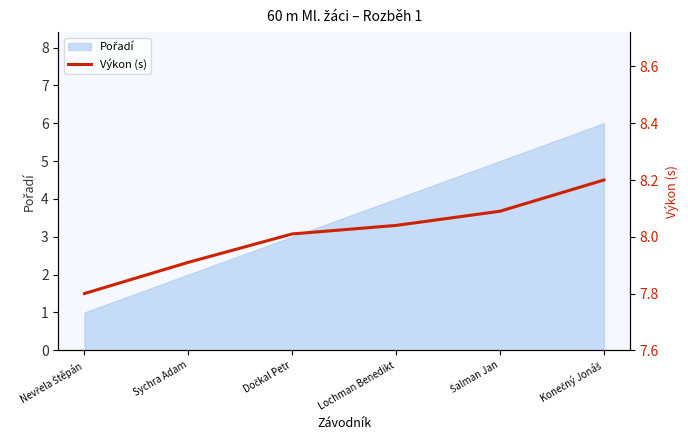

What position from the right is Šalman Jan?

2